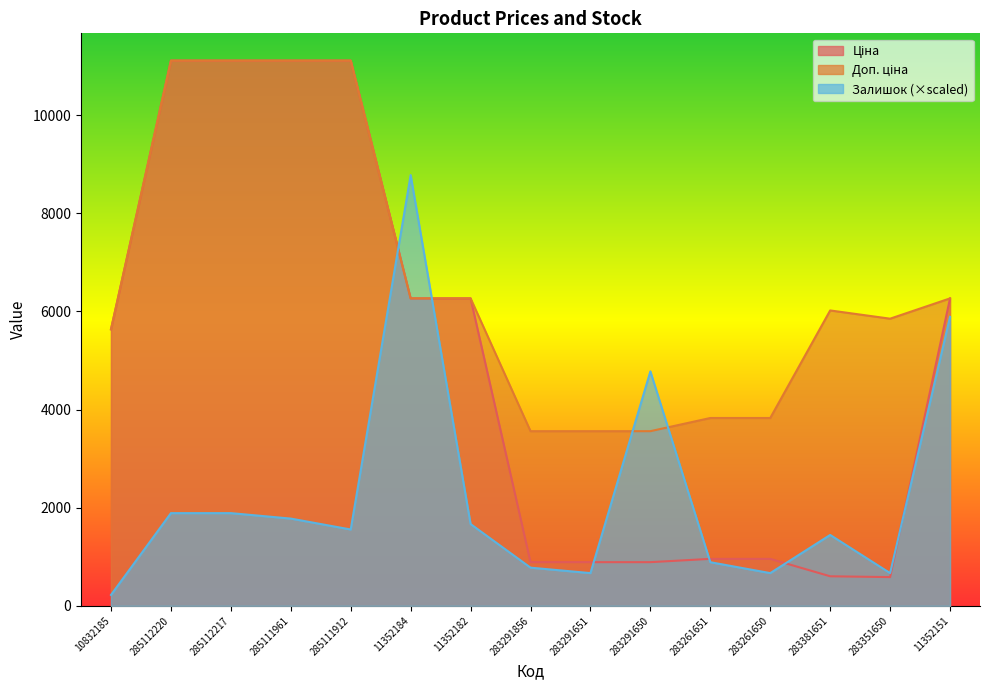

Reading left to right, list all the values displayed in this chart.

Ціна: 10832185=5636.0	285112220=11113.6	285112217=11113.6	285111961=11113.6	285111912=11113.6	11352184=6266.7	11352182=6266.7	283291856=889.9	283291651=889.9	283291650=889.9	283261651=957.1	283261650=957.1	283381651=602.1	283351650=585.3	11352151=6266.7
Доп. ціна: 10832185=5636.0	285112220=11113.6	285112217=11113.6	285111961=11113.6	285111912=11113.6	11352184=6266.7	11352182=6266.7	283291856=3559.7	283291651=3559.7	283291650=3559.7	283261651=3828.4	283261650=3828.4	283381651=6020.8	283351650=5852.9	11352151=6266.7
Залишок: 10832185=222.3	285112220=1889.3	285112217=1889.3	285111961=1778.2	285111912=1555.9	11352184=8779.7	11352182=1667.0	283291856=778.0	283291651=666.8	283291650=4778.8	283261651=889.1	283261650=666.8	283381651=1444.8	283351650=666.8	11352151=5890.2